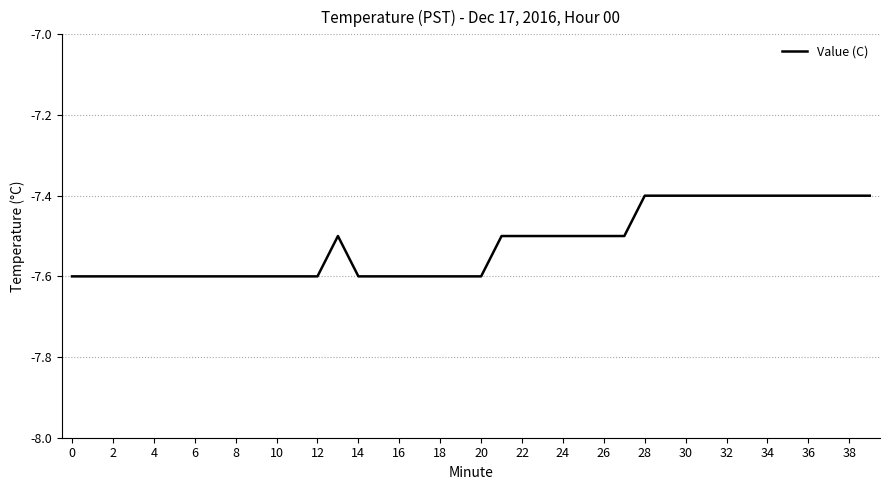

What is the greatest value displayed?

-7.4